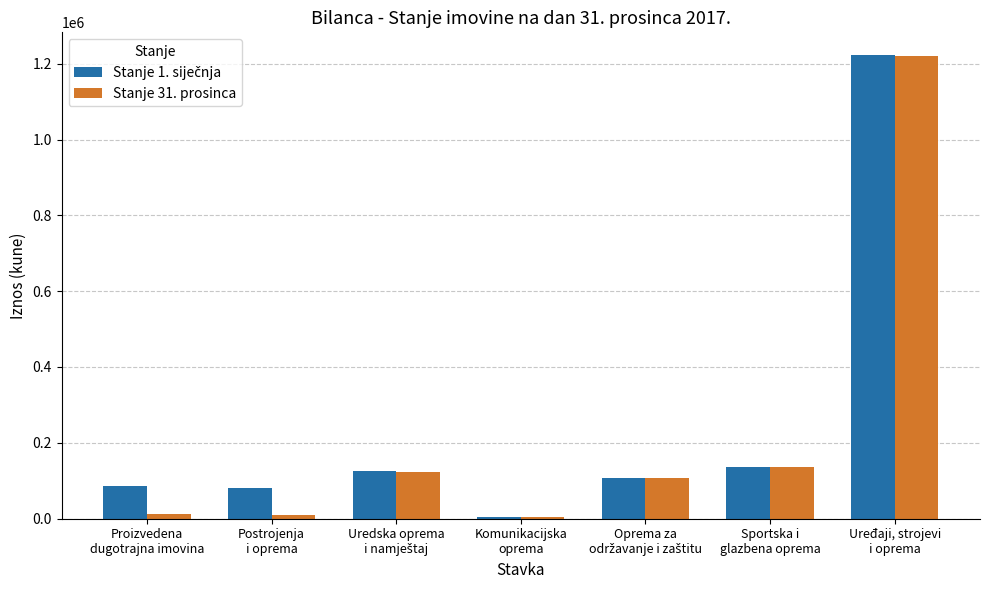

What is the greatest value displayed?

1222193